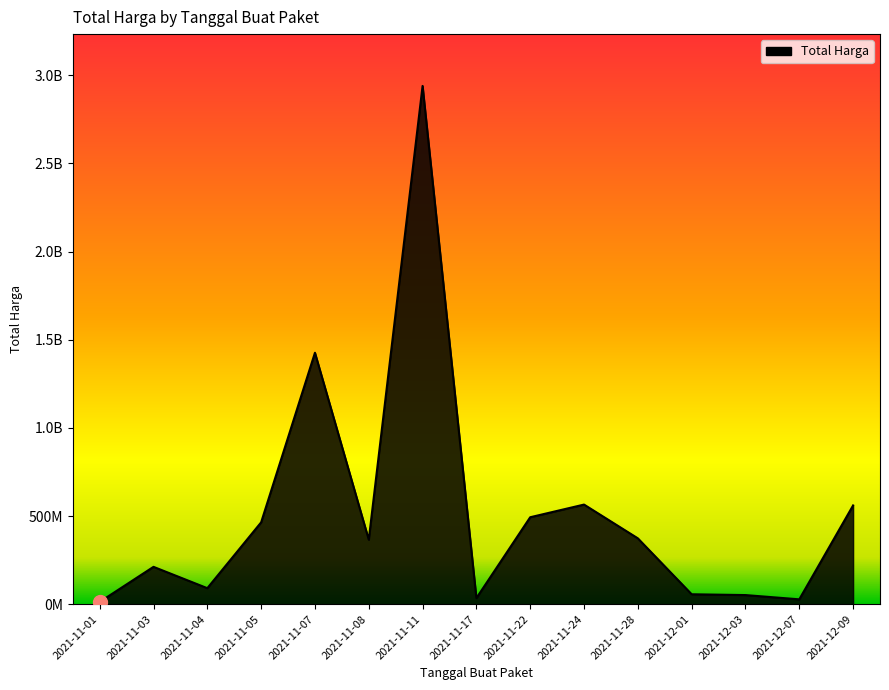

What is the difference between the second highest and second lowest values?

1398455900